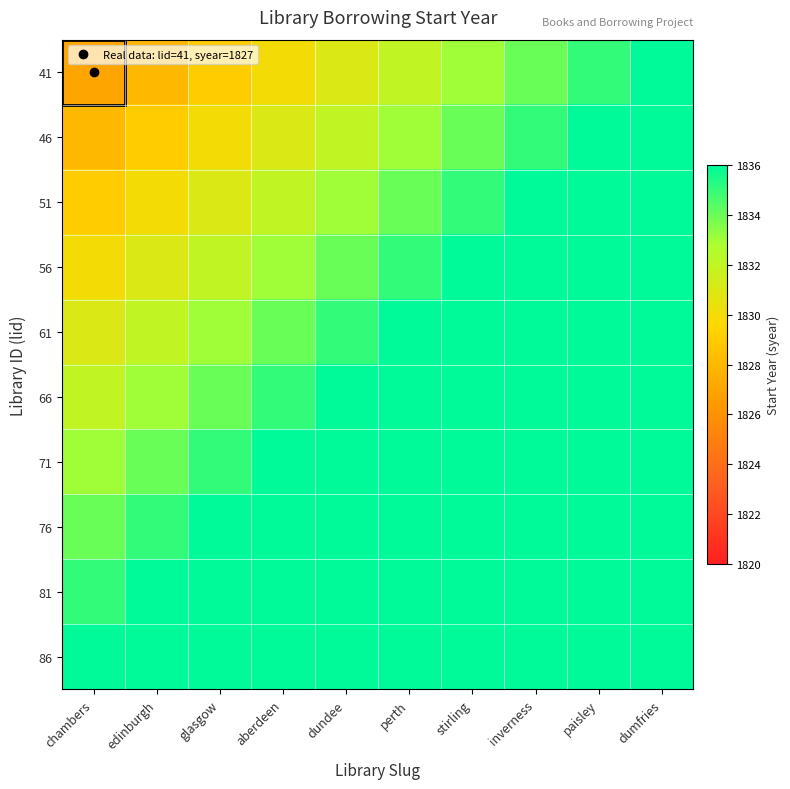

Reading left to right, transcribe all the data shown in this chart.

41: chambers=1827	edinburgh=1828	glasgow=1829	aberdeen=1830	dundee=1831	perth=1832	stirling=1833	inverness=1834	paisley=1835	dumfries=1836
46: chambers=1828	edinburgh=1829	glasgow=1830	aberdeen=1831	dundee=1832	perth=1833	stirling=1834	inverness=1835	paisley=1836	dumfries=1836
51: chambers=1829	edinburgh=1830	glasgow=1831	aberdeen=1832	dundee=1833	perth=1834	stirling=1835	inverness=1836	paisley=1836	dumfries=1836
56: chambers=1830	edinburgh=1831	glasgow=1832	aberdeen=1833	dundee=1834	perth=1835	stirling=1836	inverness=1836	paisley=1836	dumfries=1836
61: chambers=1831	edinburgh=1832	glasgow=1833	aberdeen=1834	dundee=1835	perth=1836	stirling=1836	inverness=1836	paisley=1836	dumfries=1836
66: chambers=1832	edinburgh=1833	glasgow=1834	aberdeen=1835	dundee=1836	perth=1836	stirling=1836	inverness=1836	paisley=1836	dumfries=1836
71: chambers=1833	edinburgh=1834	glasgow=1835	aberdeen=1836	dundee=1836	perth=1836	stirling=1836	inverness=1836	paisley=1836	dumfries=1836
76: chambers=1834	edinburgh=1835	glasgow=1836	aberdeen=1836	dundee=1836	perth=1836	stirling=1836	inverness=1836	paisley=1836	dumfries=1836
81: chambers=1835	edinburgh=1836	glasgow=1836	aberdeen=1836	dundee=1836	perth=1836	stirling=1836	inverness=1836	paisley=1836	dumfries=1836
86: chambers=1836	edinburgh=1836	glasgow=1836	aberdeen=1836	dundee=1836	perth=1836	stirling=1836	inverness=1836	paisley=1836	dumfries=1836